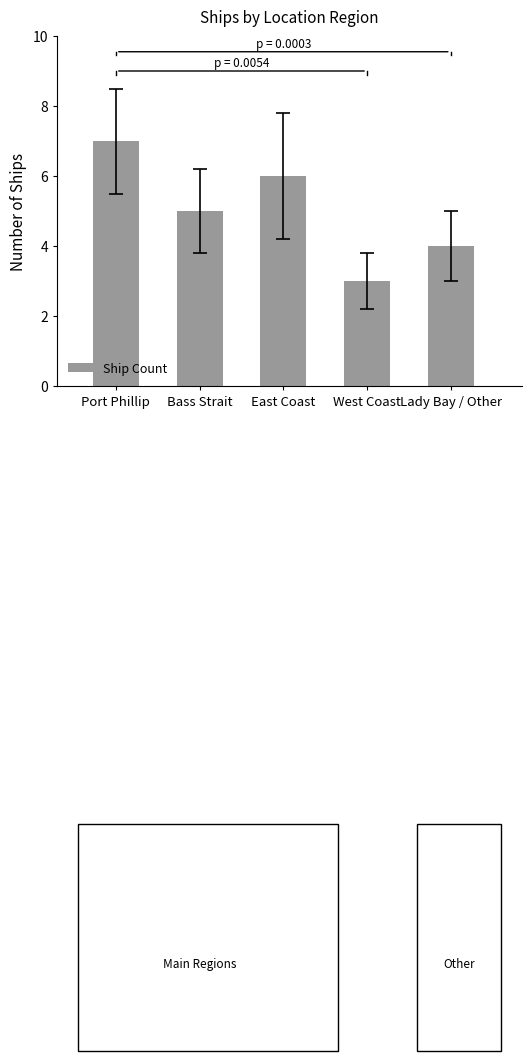

Approximately how many times larger is the value at Lady Bay / Other compared to Bass Strait?

0.8